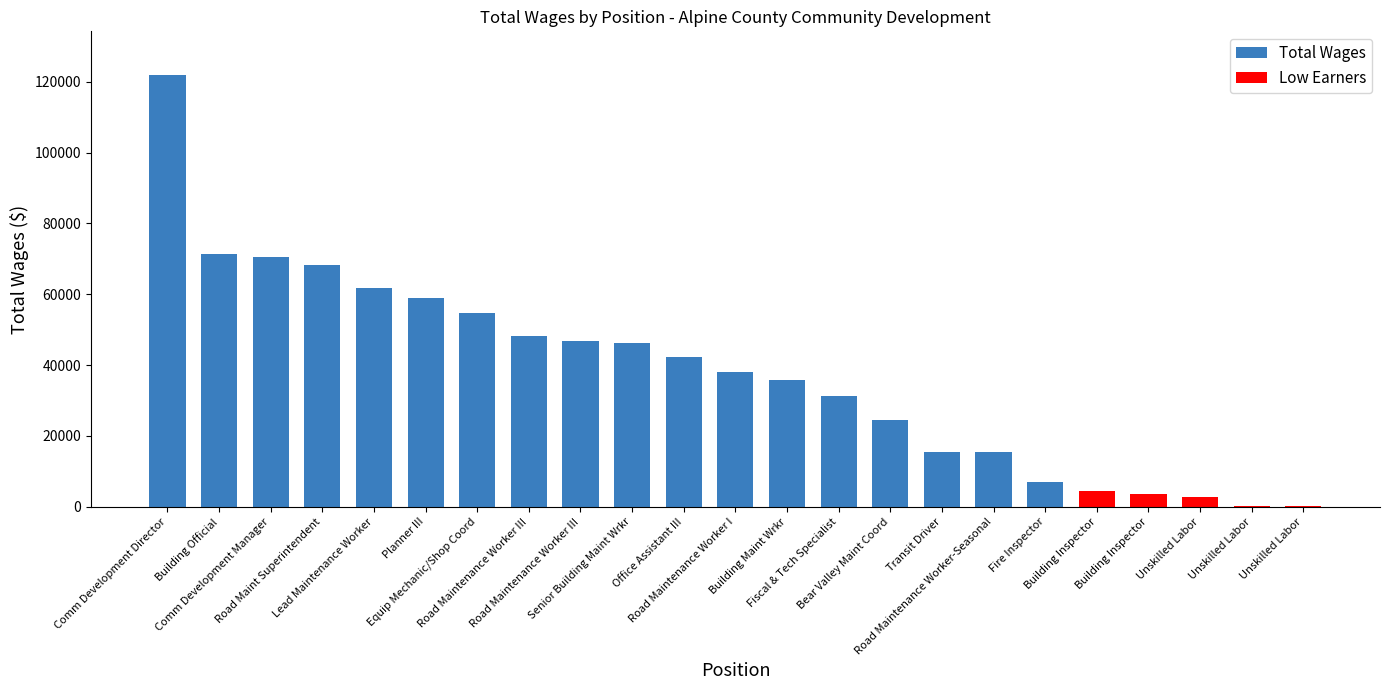

Are the bars horizontal?

No